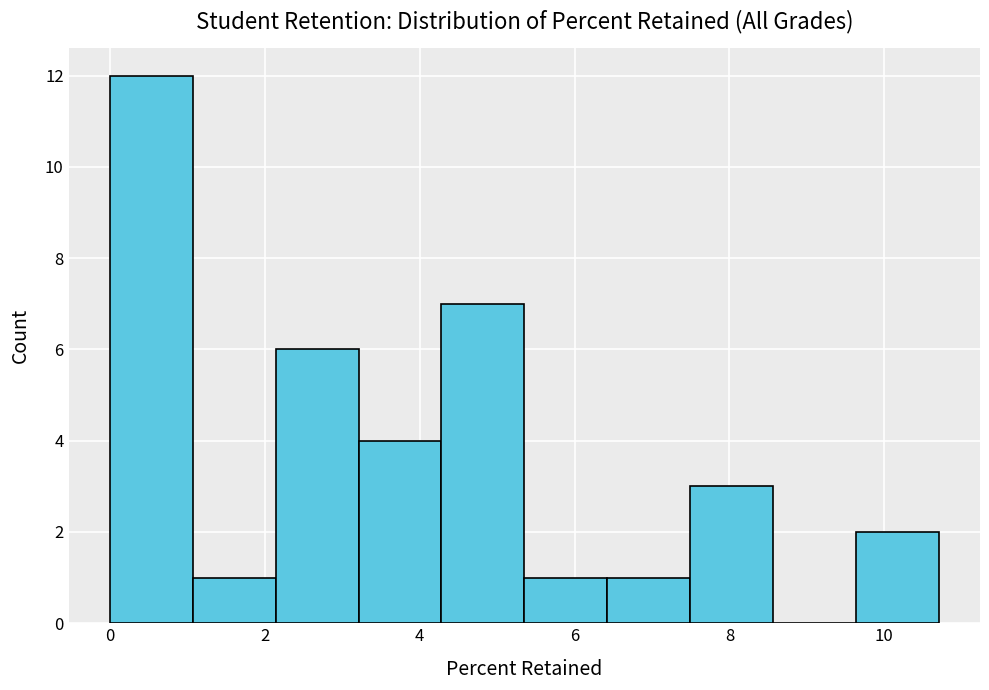

Reading left to right, transcribe this chart: for each bar, give the range it covers on the x-axis and its height. Neither the bar edges nor the heights are printed on the chart, so give them approximately, as read against the axes.

0.0 to 1.0: 12
1.0 to 2.2: 1
2.2 to 3.2: 6
3.2 to 4.2: 4
4.2 to 5.4: 7
5.4 to 6.4: 1
6.4 to 7.4: 1
7.4 to 8.6: 3
8.6 to 9.6: 0
9.6 to 10.8: 2